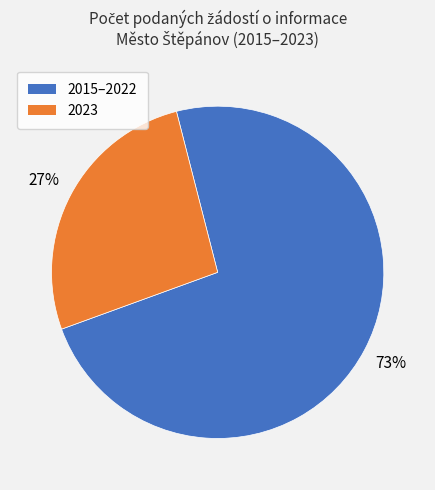

What is the largest slice in the pie chart?

2015–2022